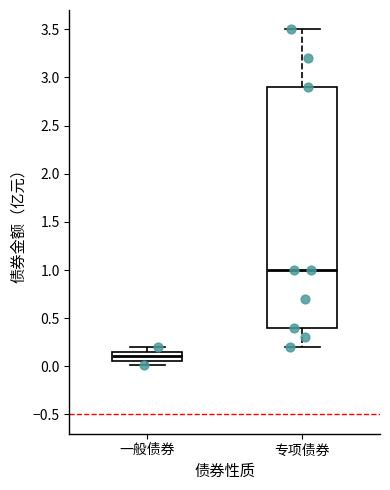

Reading left to right, transcribe this box plot: for each box, give where its median line is, the range the box spans, and where its two whiskers end, as read against the y-axis. The values are not printed on the chart, so give them approximately, as read against the axis.

一般债券: median 0.10, box 0.05 to 0.15, whiskers 0.00 to 0.20
专项债券: median 1.00, box 0.40 to 2.90, whiskers 0.20 to 3.50